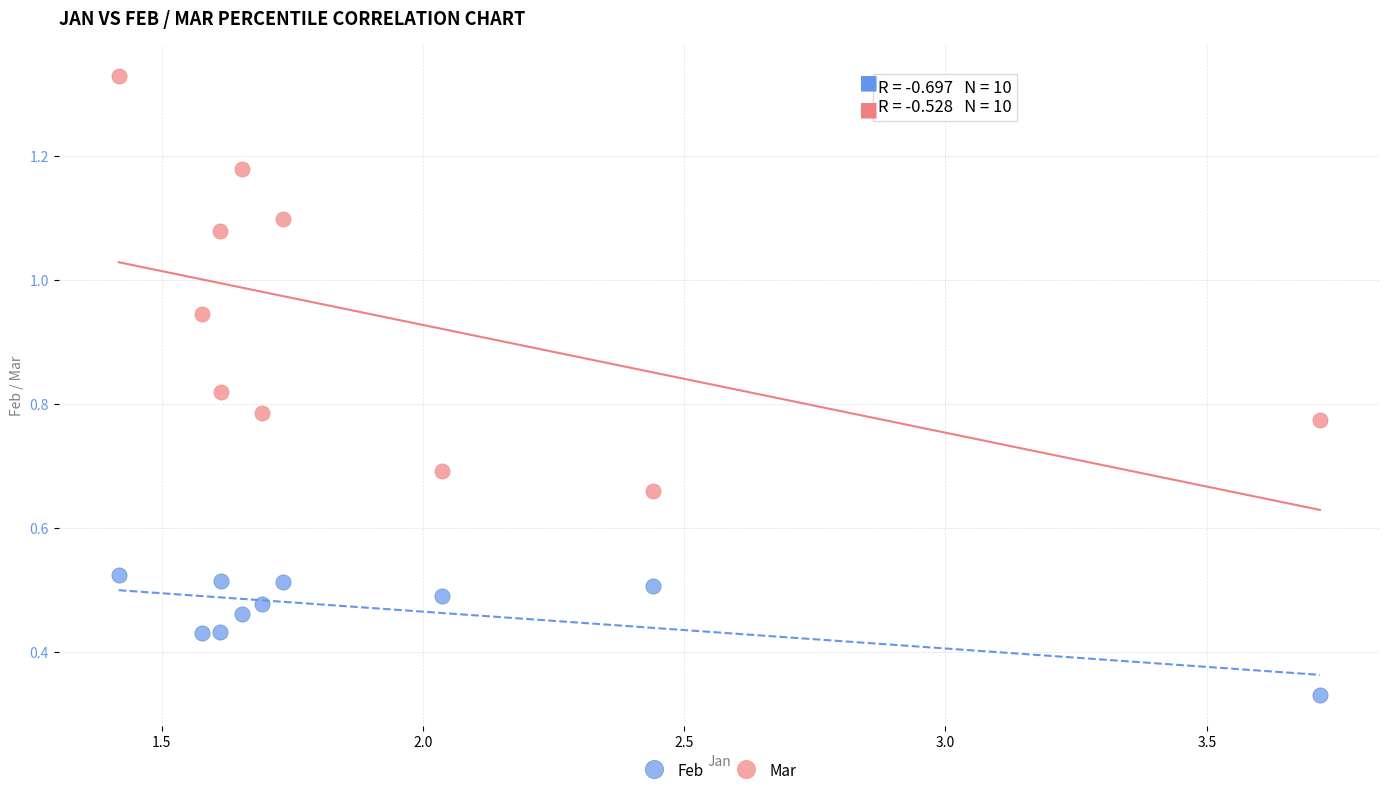

Which series reaches the minimum Y coordinate?

Feb